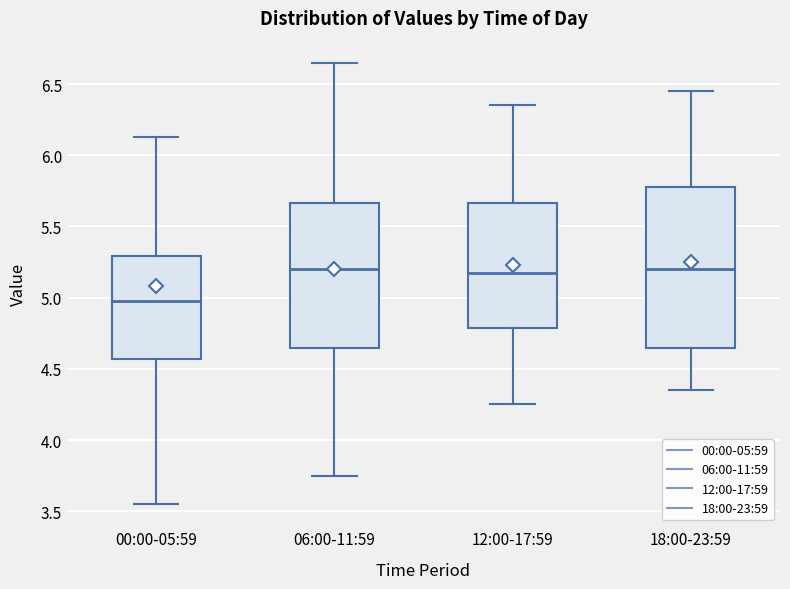

Where does the upper whisker of the box for 18:00-23:59 end on the y-axis? The values are not printed on the chart, so give them approximately, as read against the axis.

6.45